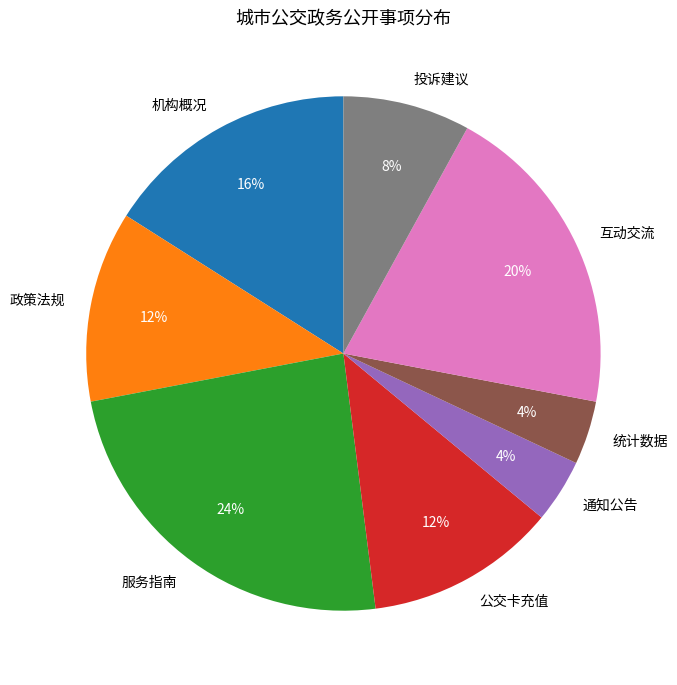

True or false: 互动交流 accounts for 20% of the total.

True